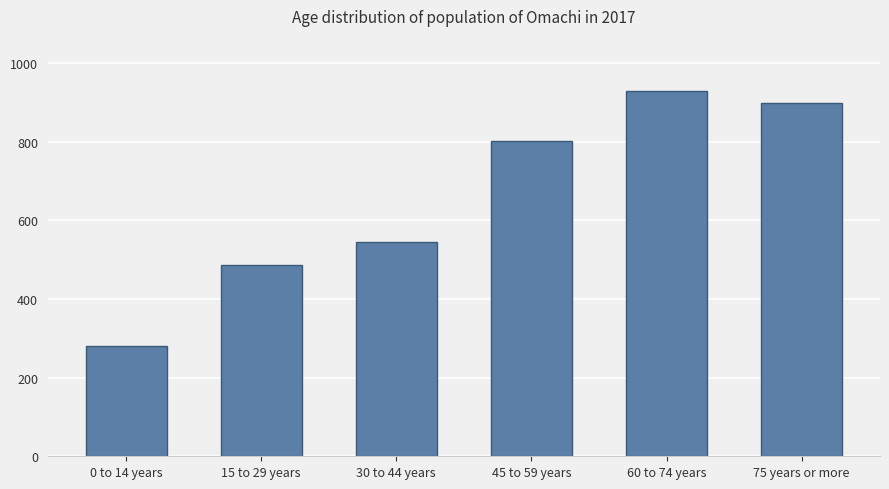

At which label is the value closest to 605?

30 to 44 years